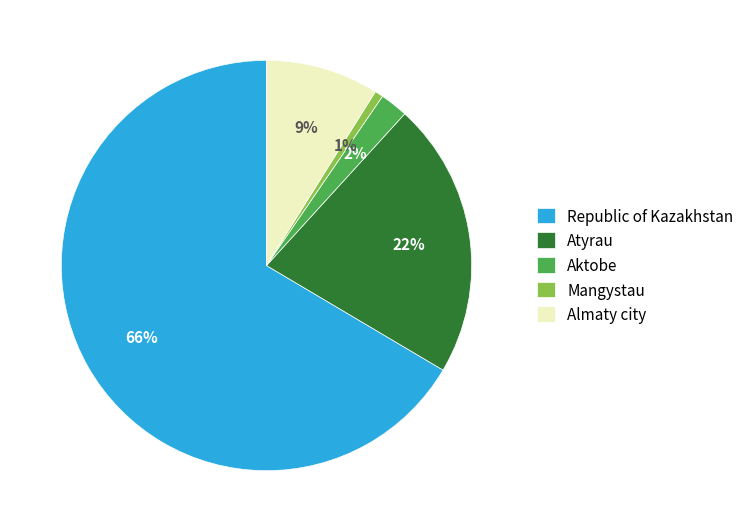

Count the number of slices in the pie.

5